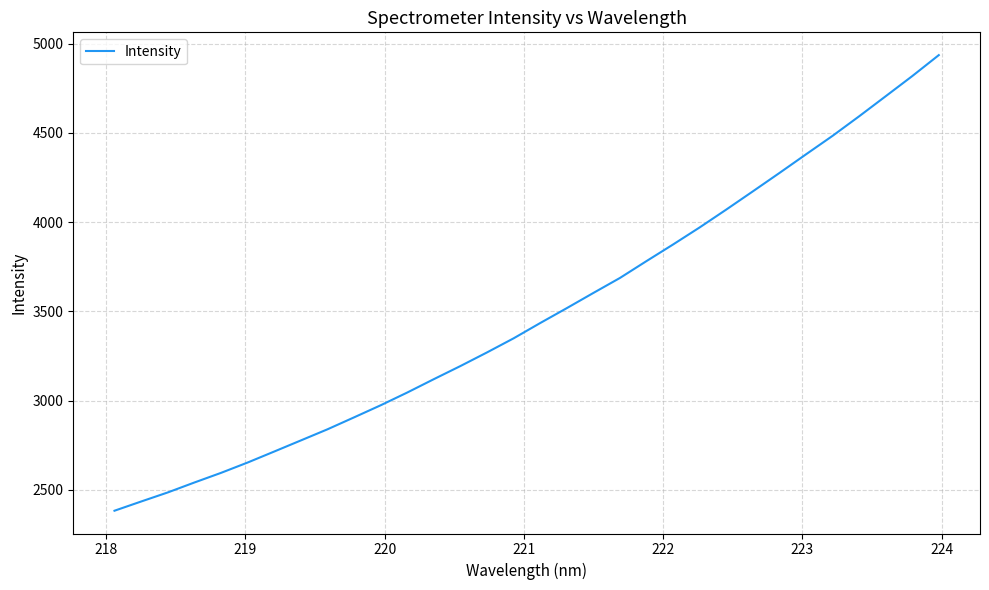

What is the difference between the maximum and minimum values?

2554.2